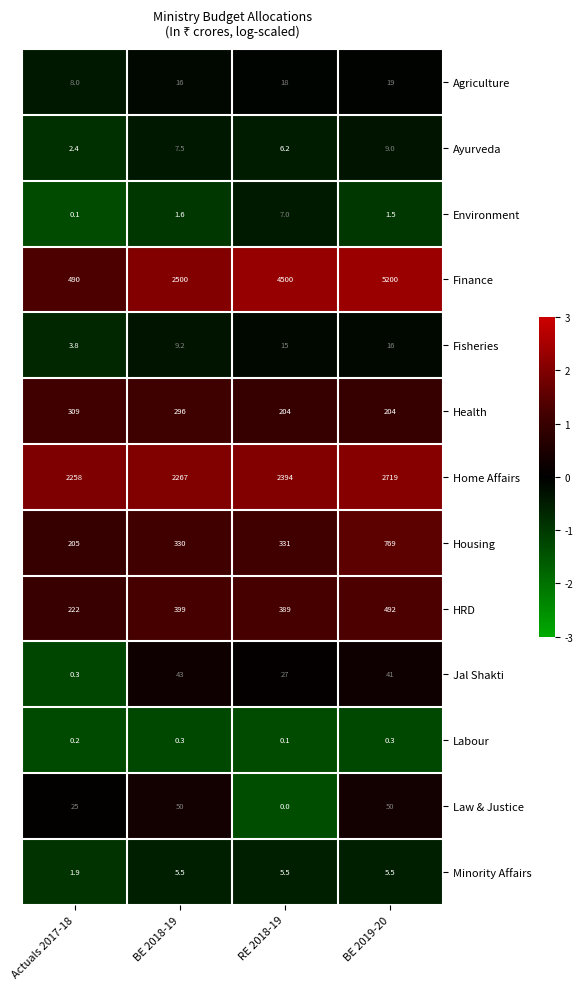

List the series in order of their peak value, highest first.

Finance, Home Affairs, Housing, HRD, Health, Law & Justice, Jal Shakti, Agriculture, Fisheries, Ayurveda, Environment, Minority Affairs, Labour